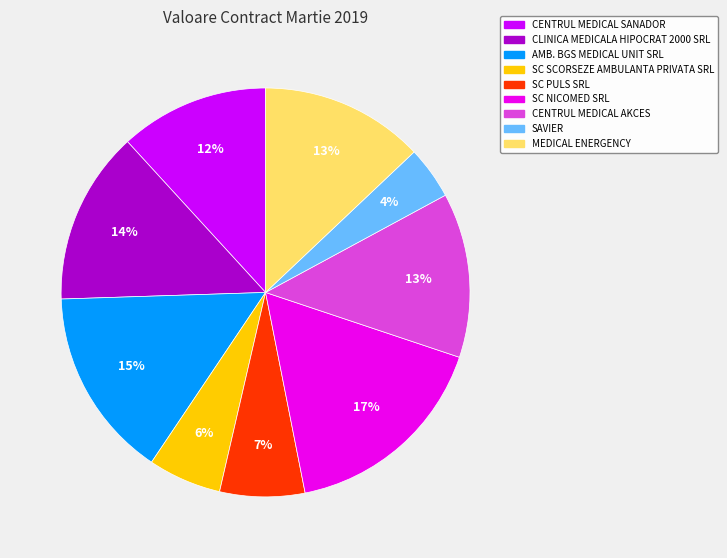

Which category has the biggest portion of the pie?

SC NICOMED SRL